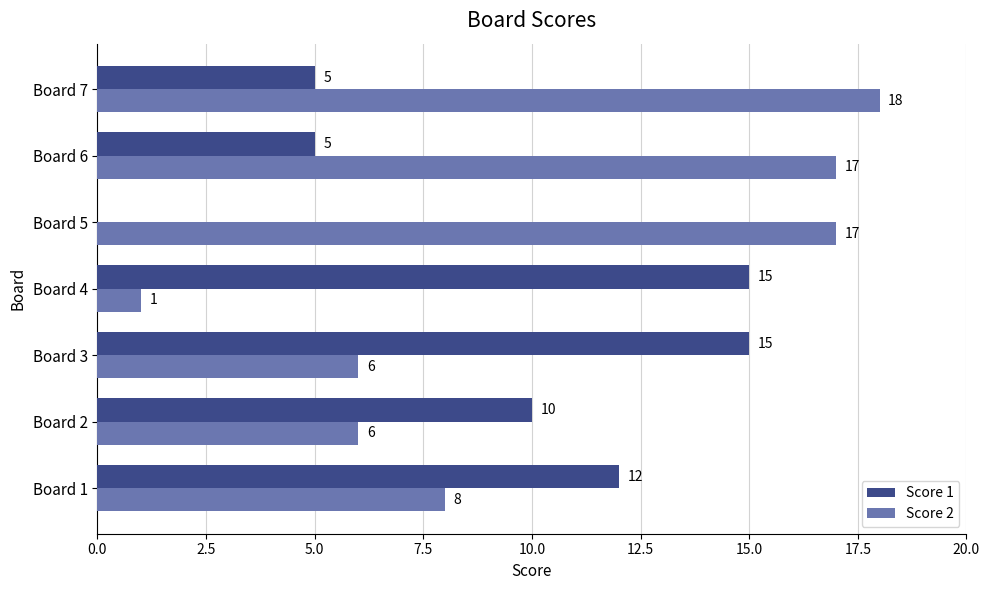

What is the sum of all Score 1 values?

62